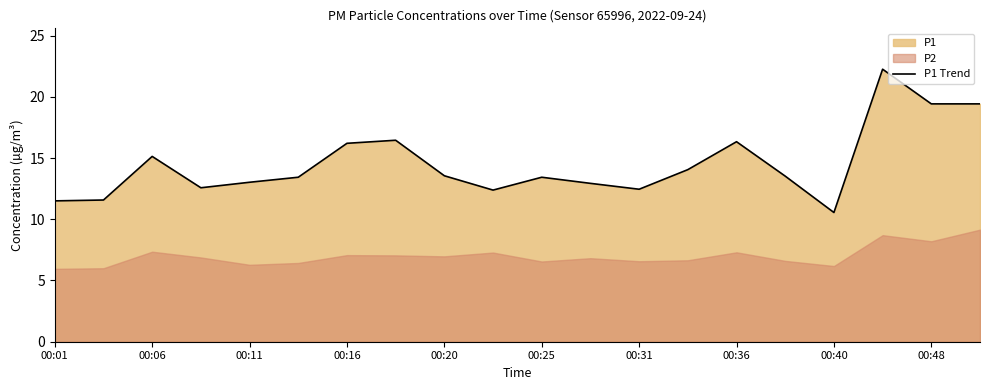

Which category has the lowest value in the P1 Trend series?

00:40